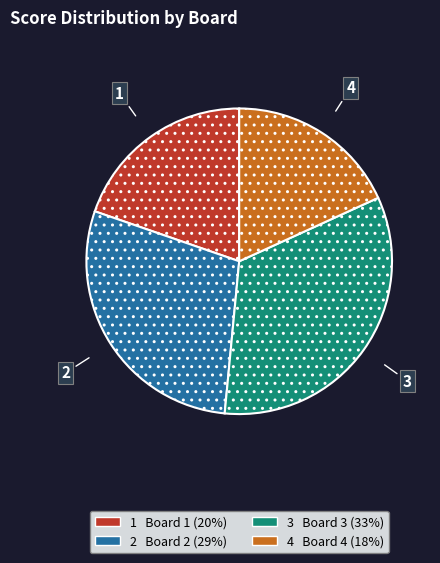

Is there any slice that represents more than half of the pie?

No